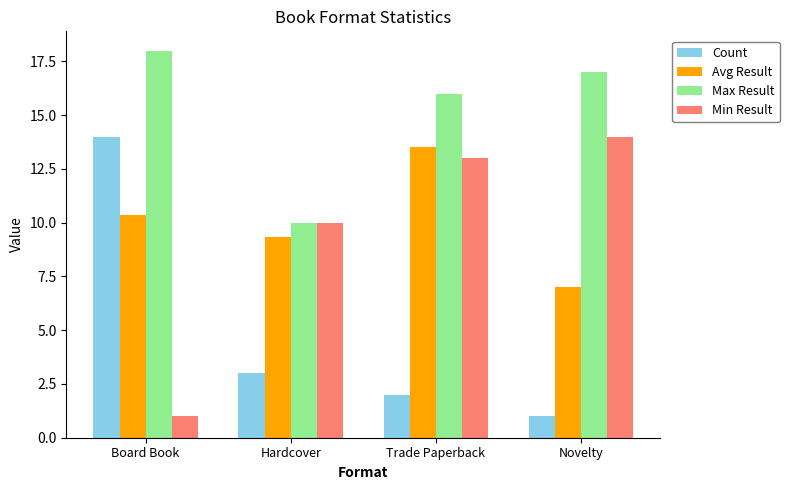

How many categories are shown in the chart?

4